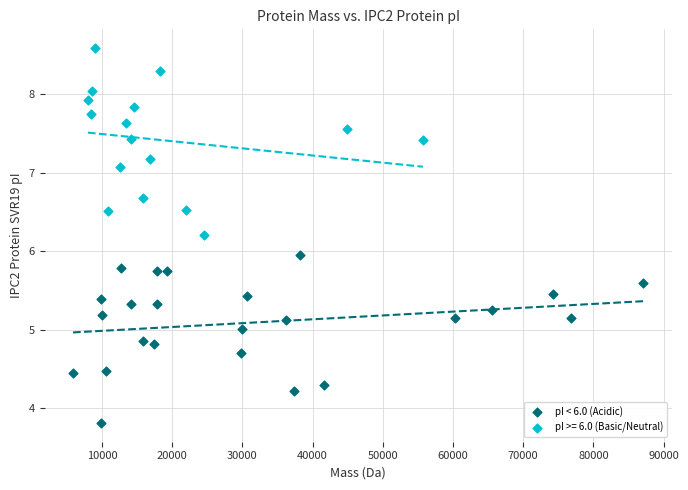

Which series has the widest spread of Y values?

pI >= 6.0 (Basic/Neutral)